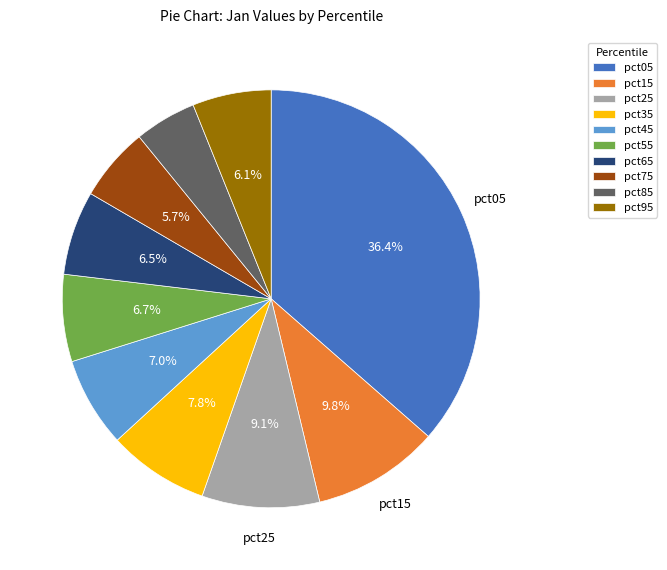

How many slices are in this pie chart?

10